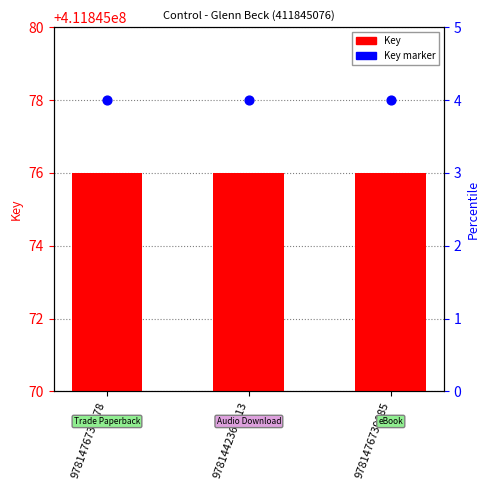

Which series has the widest spread of Y values?

Key